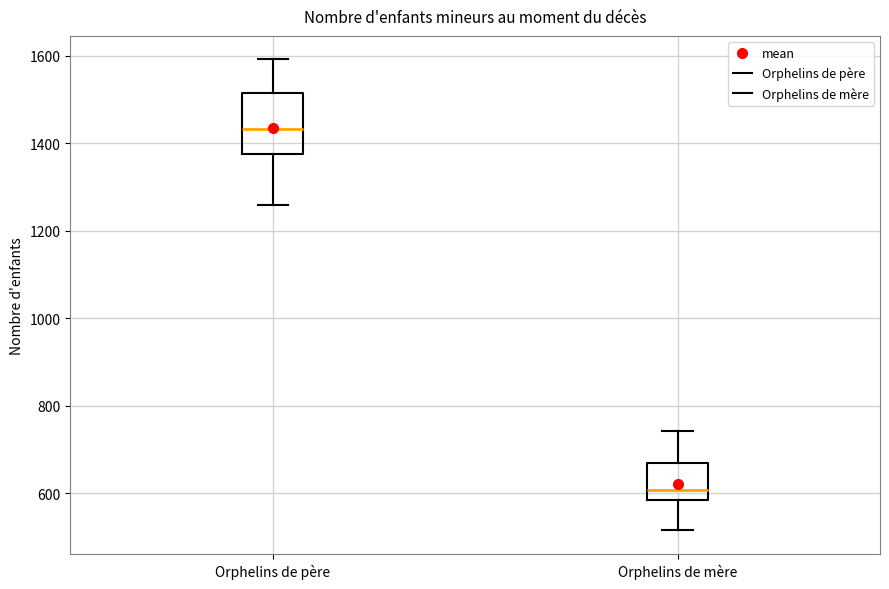

Reading left to right, transcribe this box plot: for each box, give where its median line is, the range the box spans, and where its two whiskers end, as read against the y-axis. The values are not printed on the chart, so give them approximately, as read against the axis.

Orphelins de père: median 1440, box 1380 to 1520, whiskers 1260 to 1600
Orphelins de mère: median 600, box 580 to 680, whiskers 520 to 740